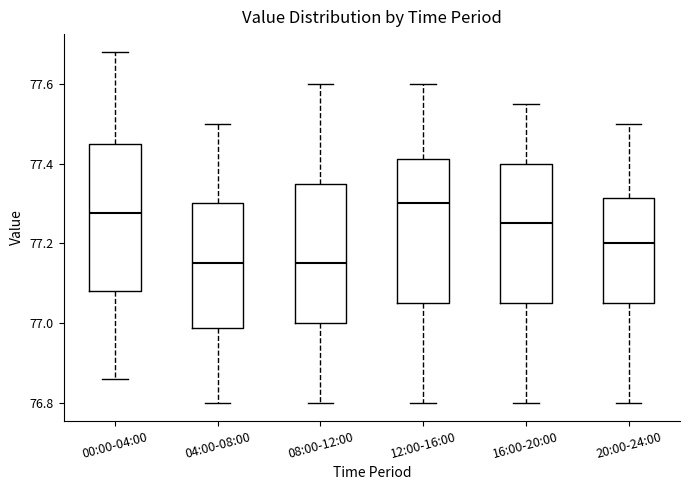

Reading left to right, transcribe this box plot: for each box, give where its median line is, the range the box spans, and where its two whiskers end, as read against the y-axis. The values are not printed on the chart, so give them approximately, as read against the axis.

00:00-04:00: median 77.28, box 77.08 to 77.46, whiskers 76.86 to 77.68
04:00-08:00: median 77.16, box 76.98 to 77.30, whiskers 76.80 to 77.50
08:00-12:00: median 77.16, box 77.00 to 77.36, whiskers 76.80 to 77.60
12:00-16:00: median 77.30, box 77.06 to 77.42, whiskers 76.80 to 77.60
16:00-20:00: median 77.26, box 77.06 to 77.40, whiskers 76.80 to 77.56
20:00-24:00: median 77.20, box 77.06 to 77.32, whiskers 76.80 to 77.50